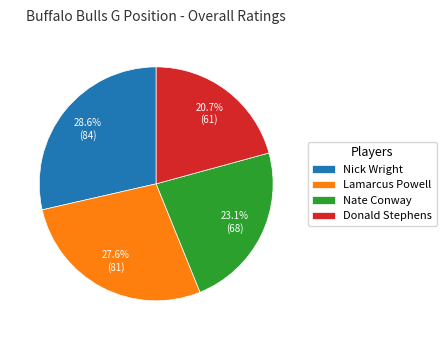

What is the largest slice in the pie chart?

Nick Wright